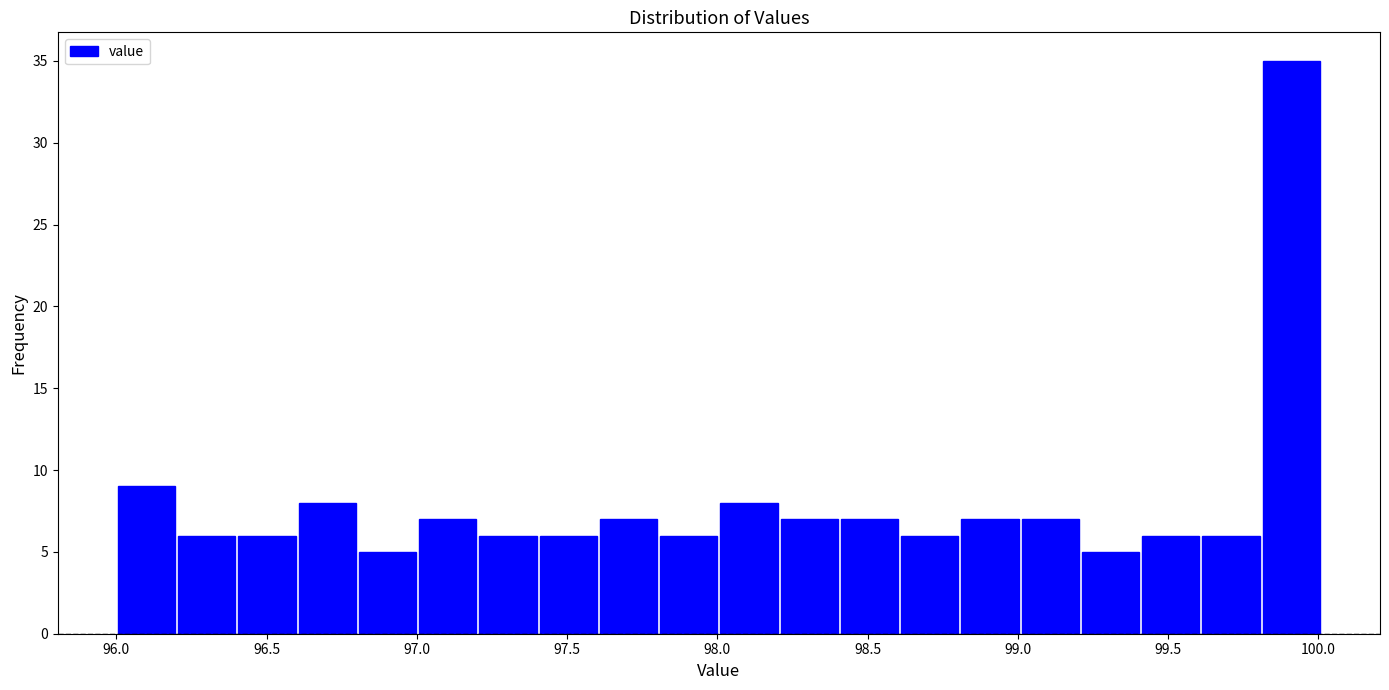

Over which range of the x-axis is the bar tallest?

99.8 to 100.0